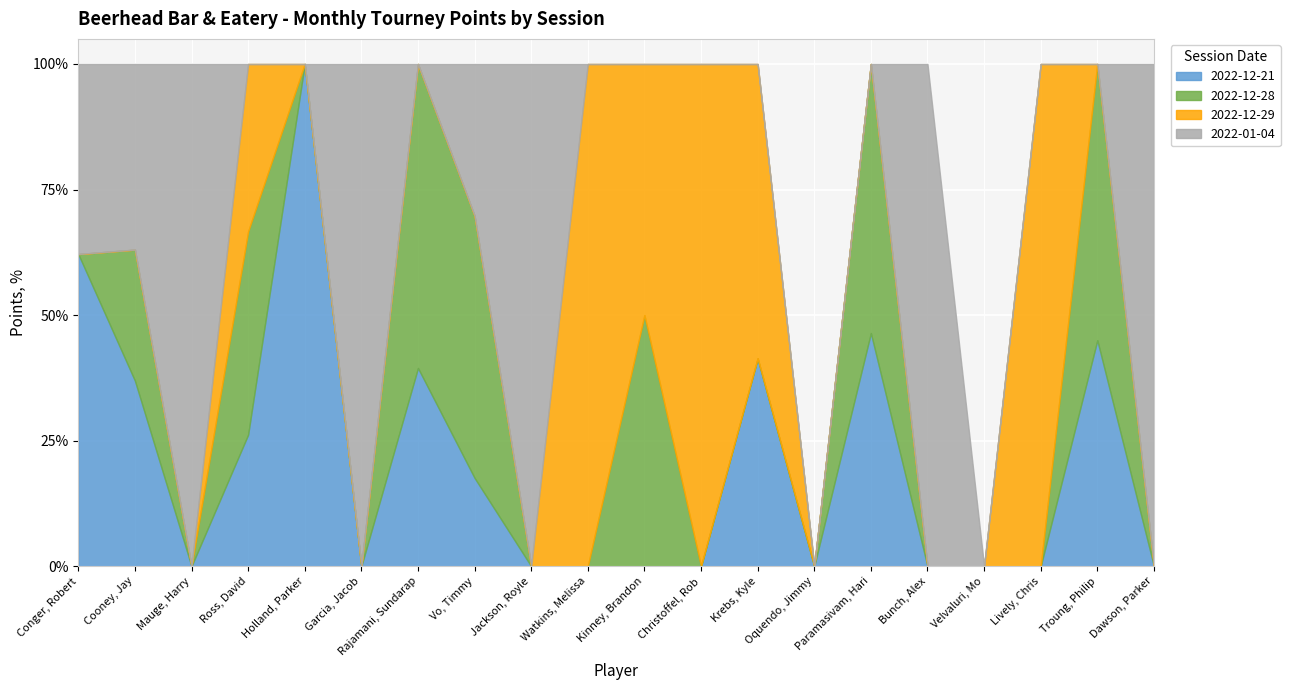

At which category does the chart reach its peak across all series?

Conger, Robert